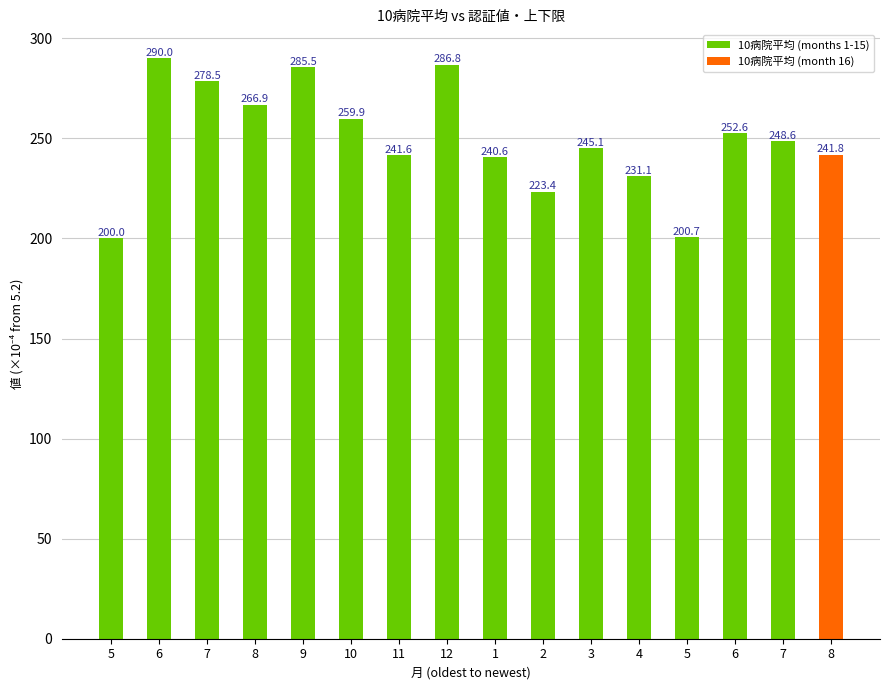

Which has a higher value, 11 or 4?

11